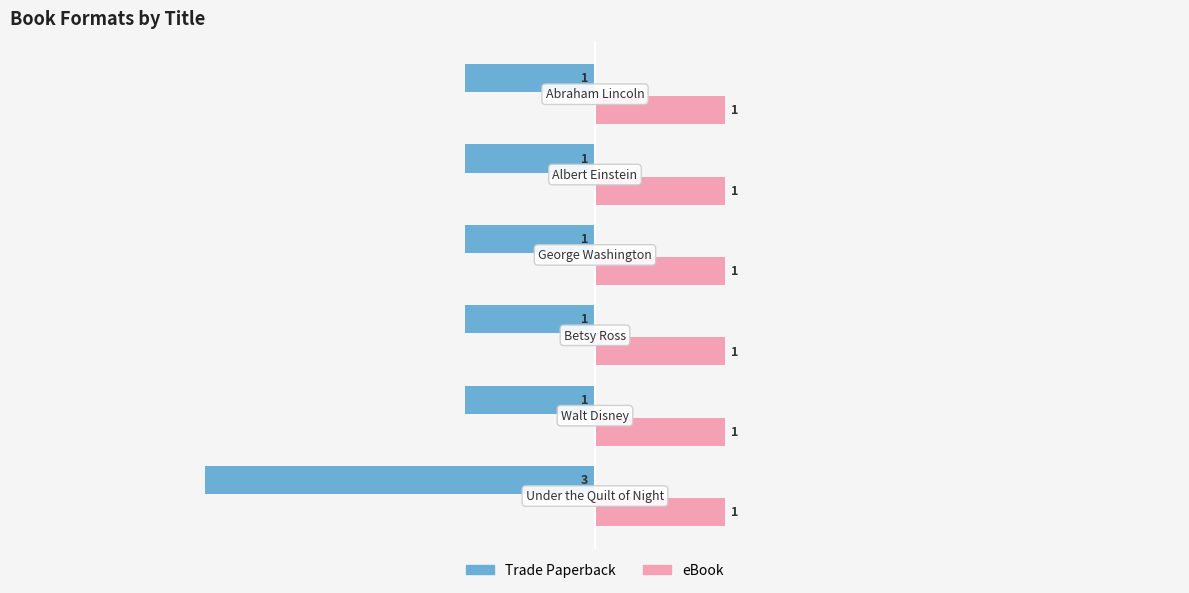

Which series has the largest total across all categories?

eBook